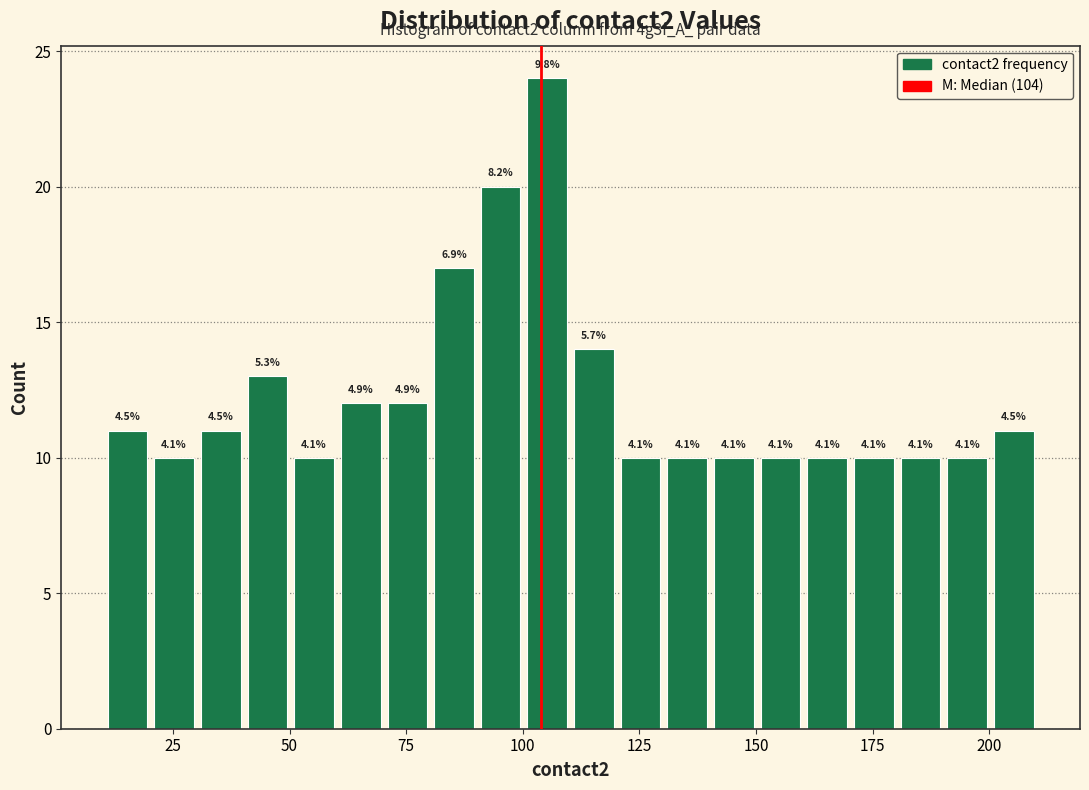

Around what value on the x-axis is the tallest bar? Give the approximate position of its centre, as read against the axis.

105